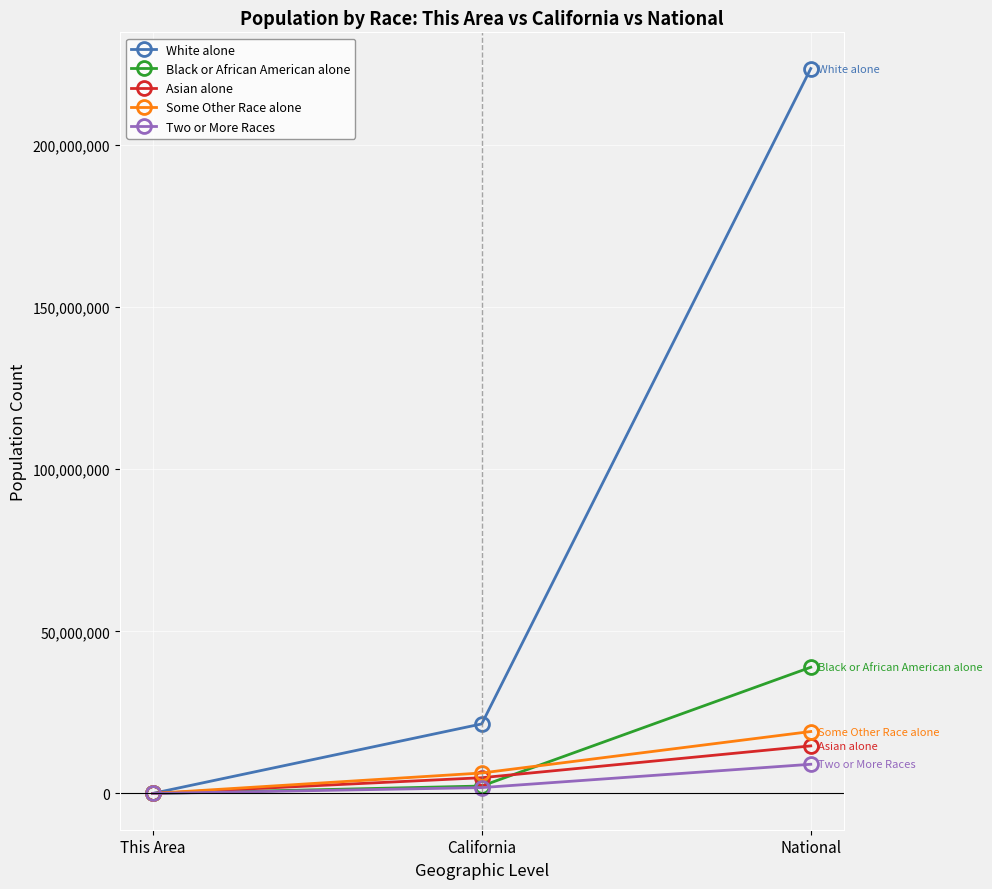

What is the difference between the highest and lowest values at National?

214544192